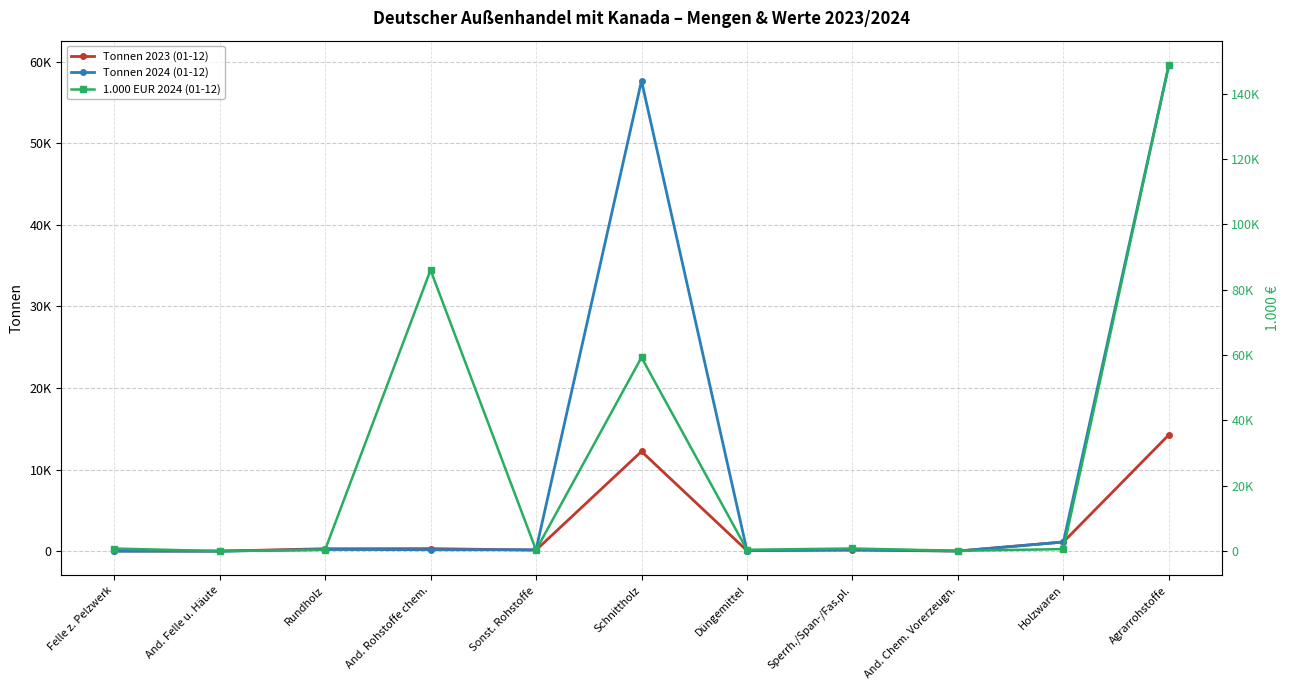

List the series in order of their peak value, highest first.

1.000 EUR 2024 (01-12), Tonnen 2024 (01-12), Tonnen 2023 (01-12)